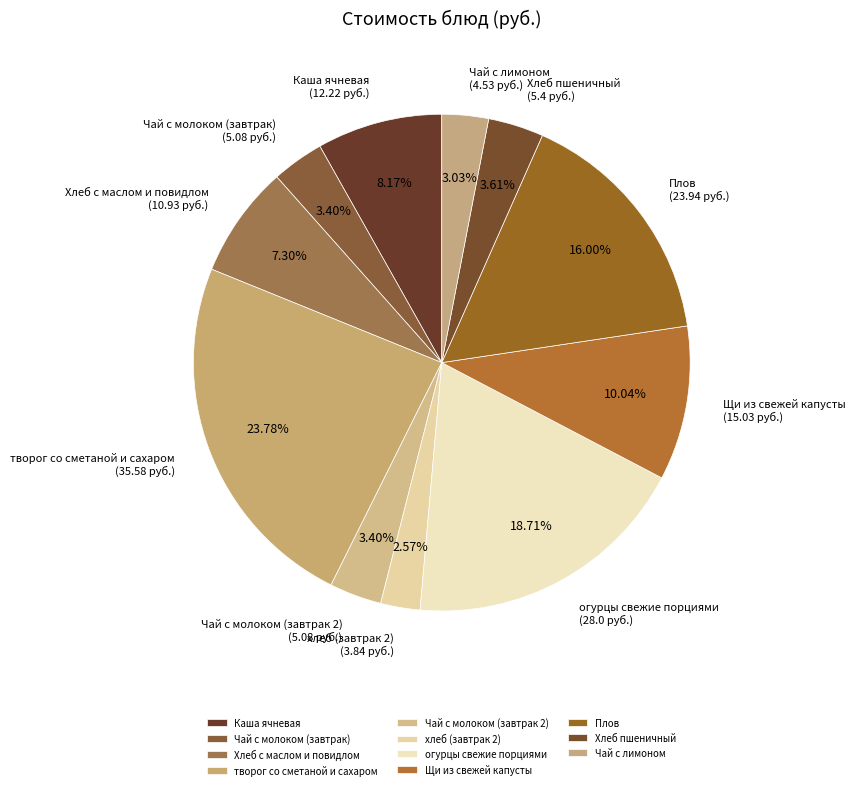

Does огурцы свежие порциями account for over 50% of the chart?

No